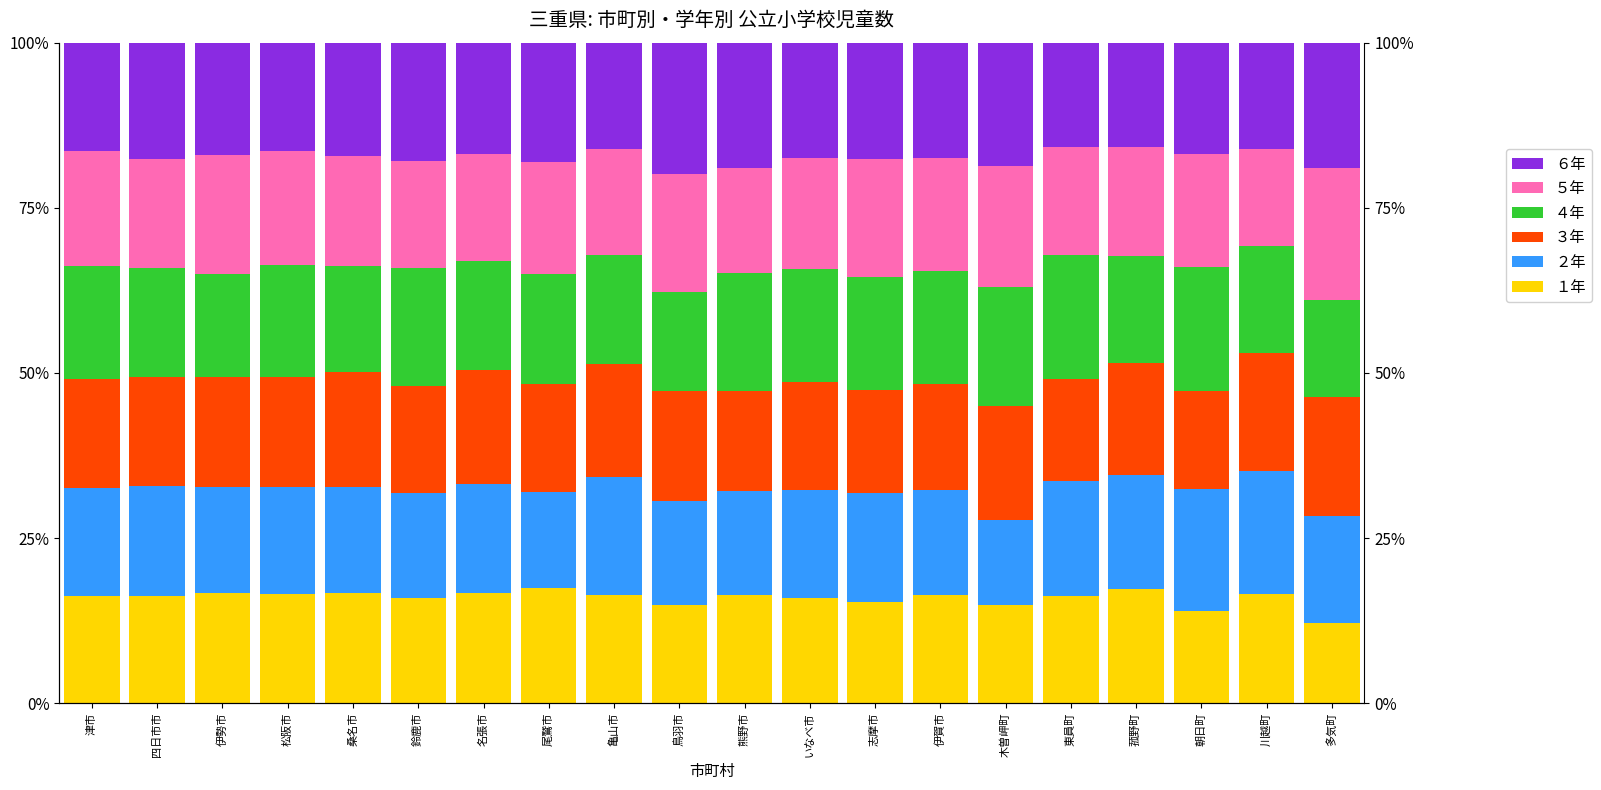

What are all the series names shown in the legend?

１年, ２年, ３年, ４年, ５年, ６年